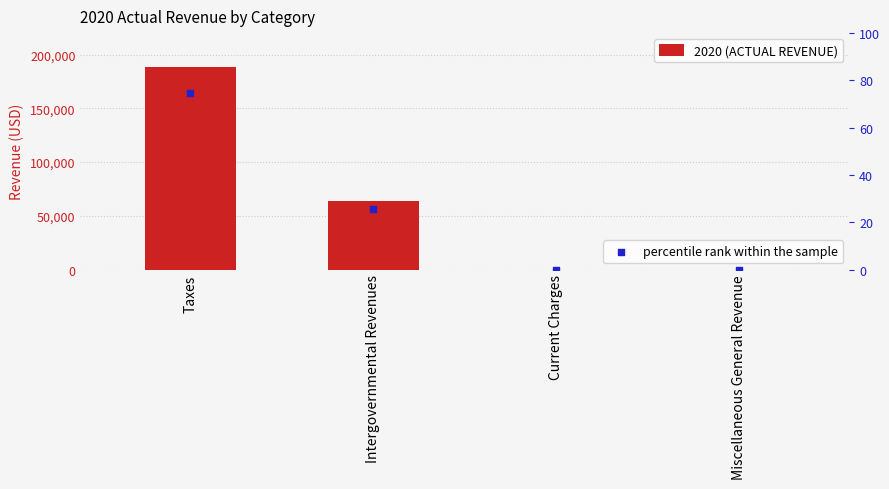

Is the value of percentile rank within the sample at Current Charges greater than the value of 2020 (ACTUAL REVENUE) at Miscellaneous General Revenue?

No